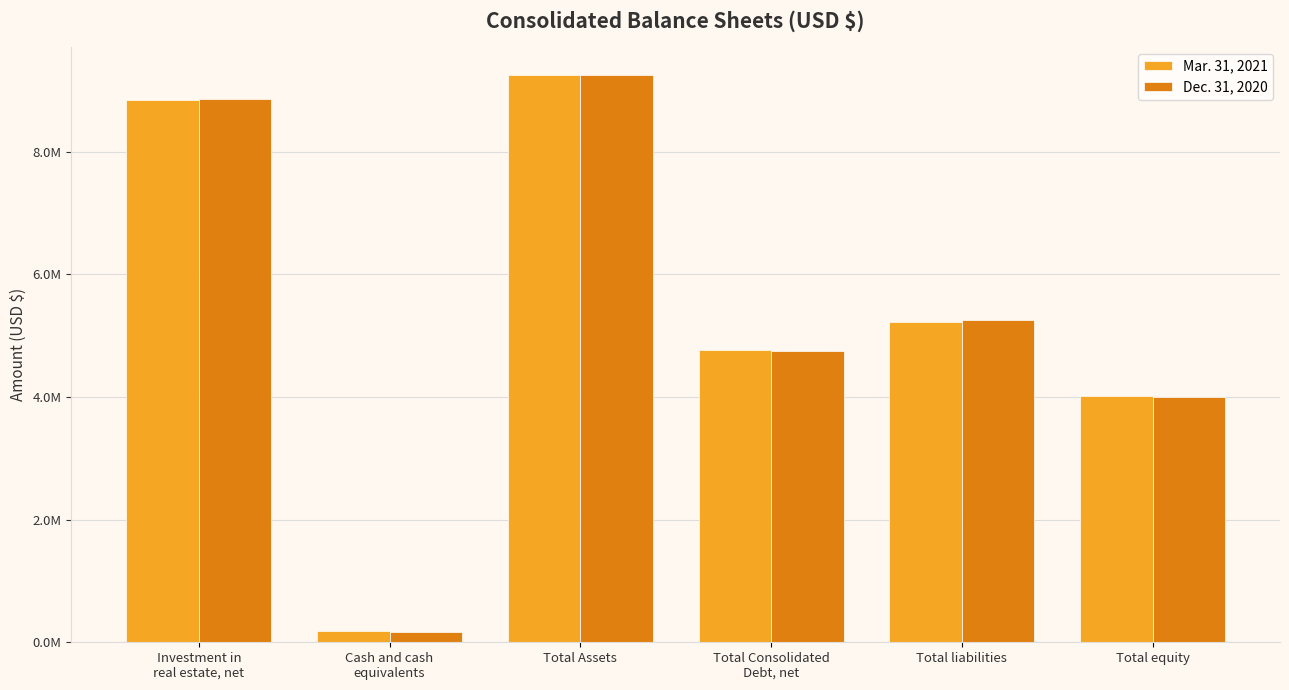

Rank the series by their maximum value, from lowest to highest.

Mar. 31, 2021, Dec. 31, 2020